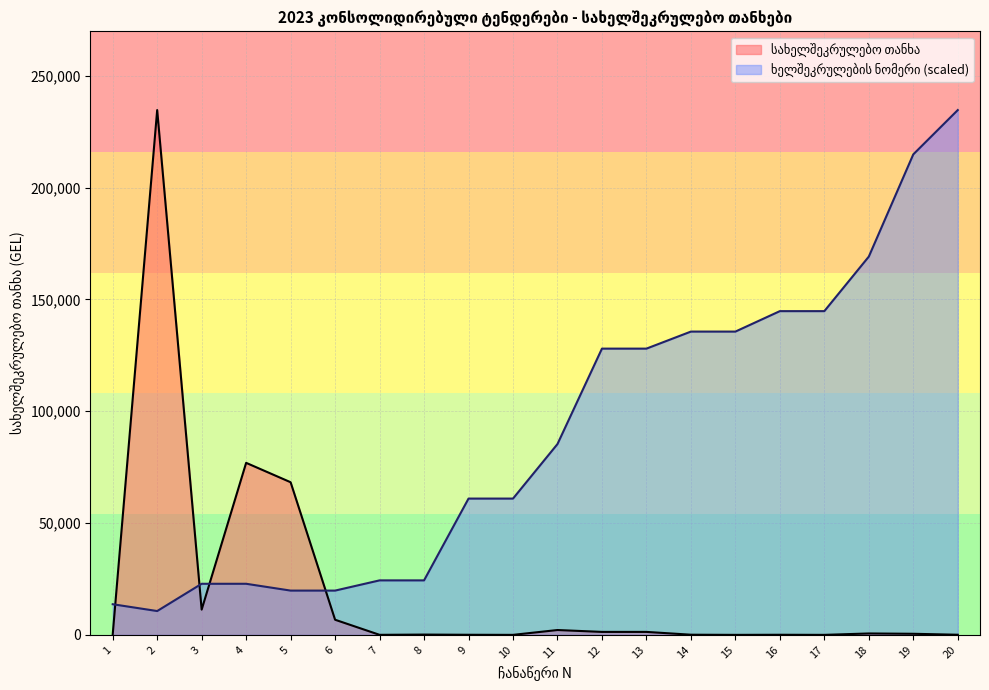

List the series in order of their overall mean, lowest first.

სახელშეკრულებო თანხა, ხელშეკრულების ნომერი